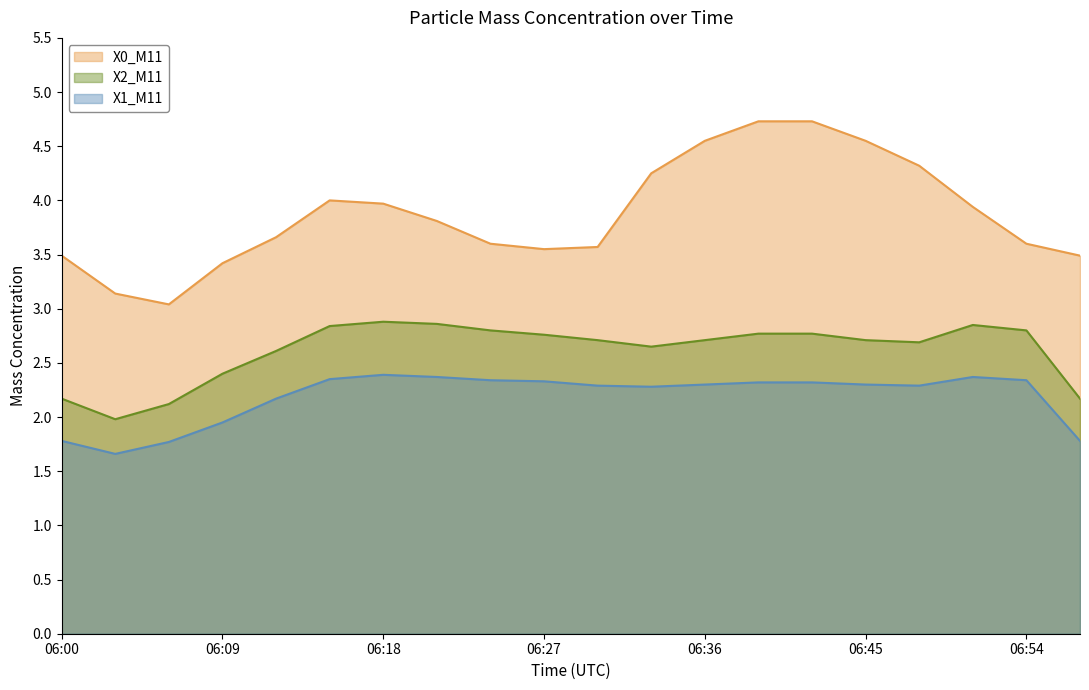

At which category is the sum across all series the highest?

06:39